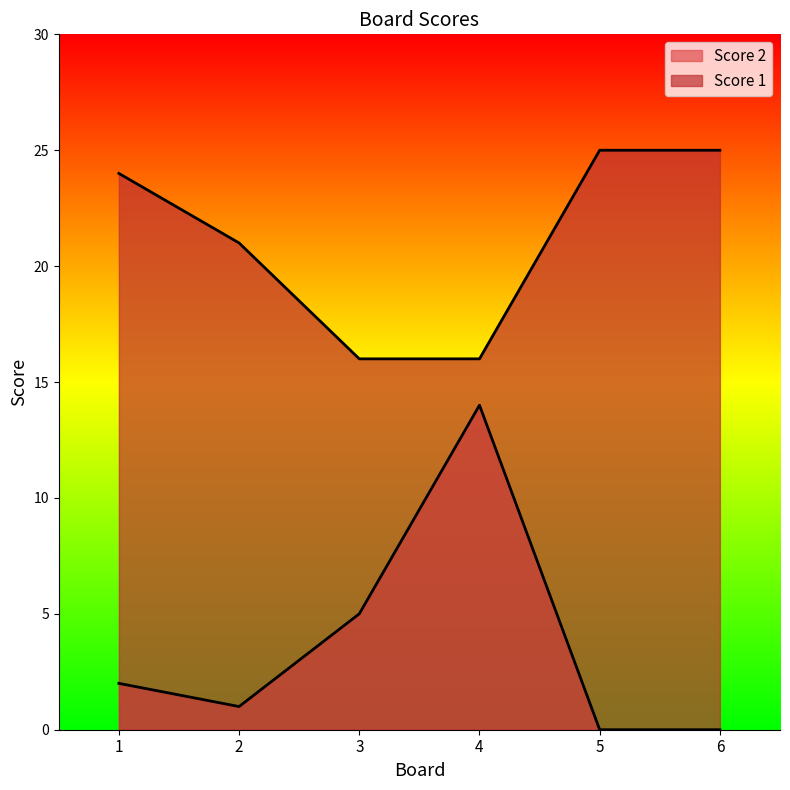

Rank the categories by Score 1 value from highest to lowest.

5, 6, 1, 2, 3, 4